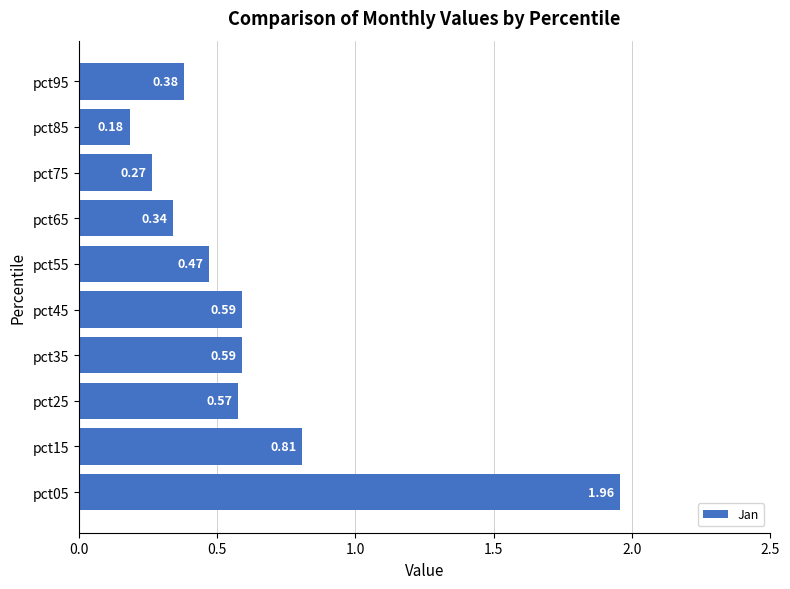

Which has a higher value, pct75 or pct25?

pct25